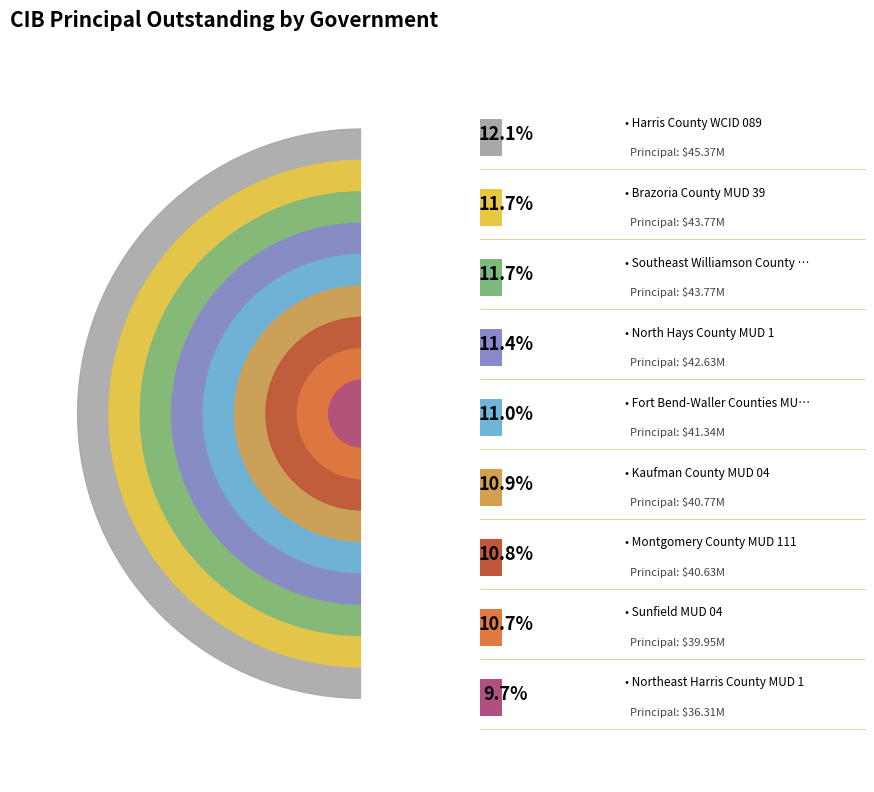

What is the total percentage of Fort Bend-Waller Counties MUD 3 and Harris County WCID 089?

23.2%